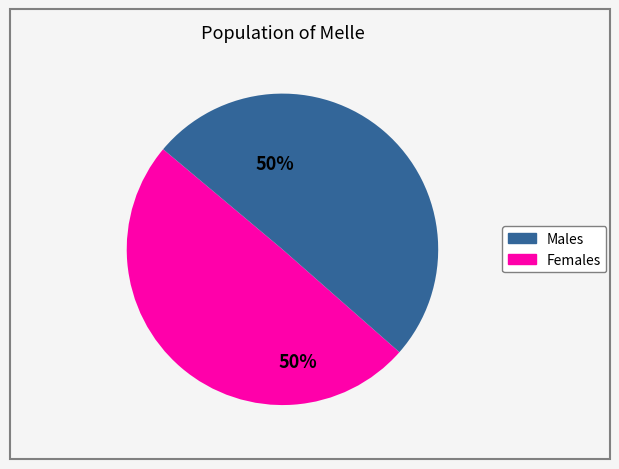

To the nearest percent, what is the average slice percentage?

50%